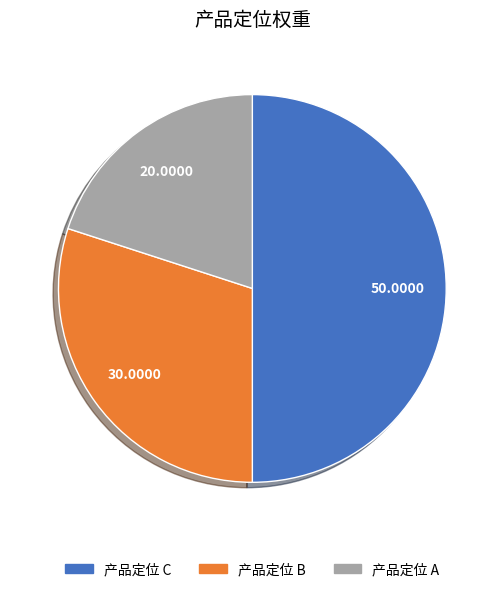

Count the number of slices in the pie.

3